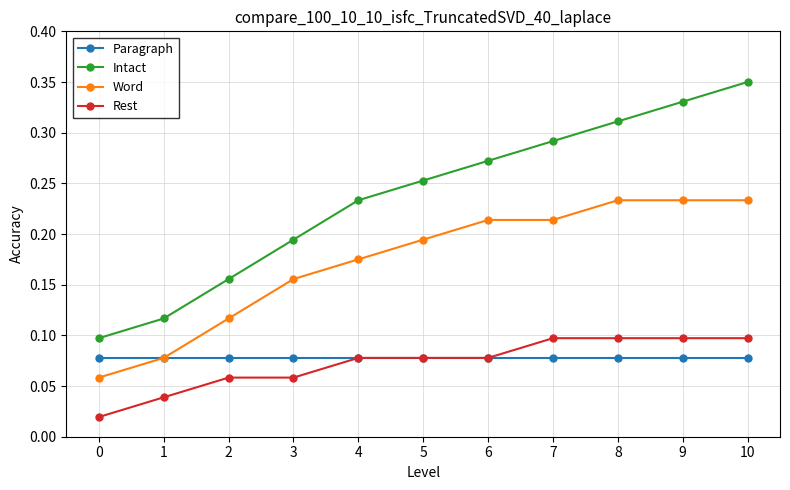

Rank the series by their maximum value, from lowest to highest.

Paragraph, Rest, Word, Intact